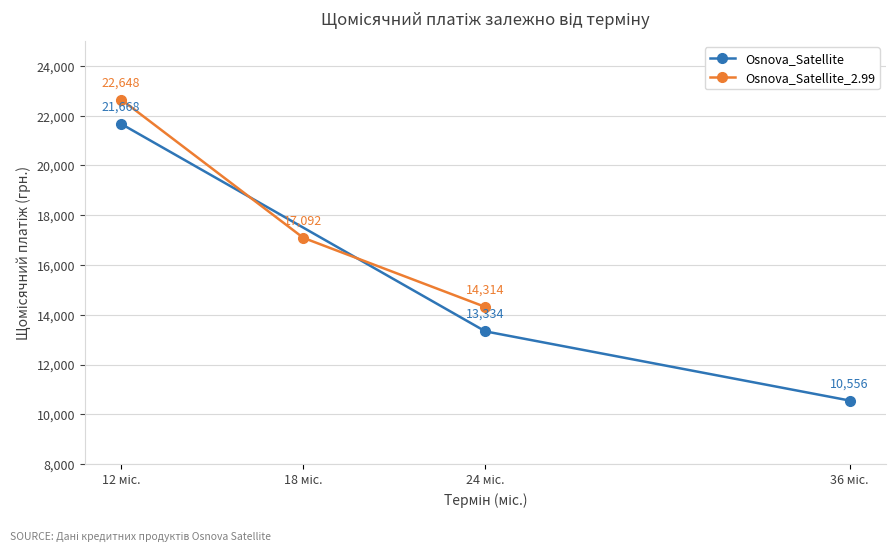

Reading right to left, transcribe all the data shown in this chart.

Osnova_Satellite: 10556.4	13334.2	21667.6
Osnova_Satellite_2.99: 14314.2	17092.0	22647.6